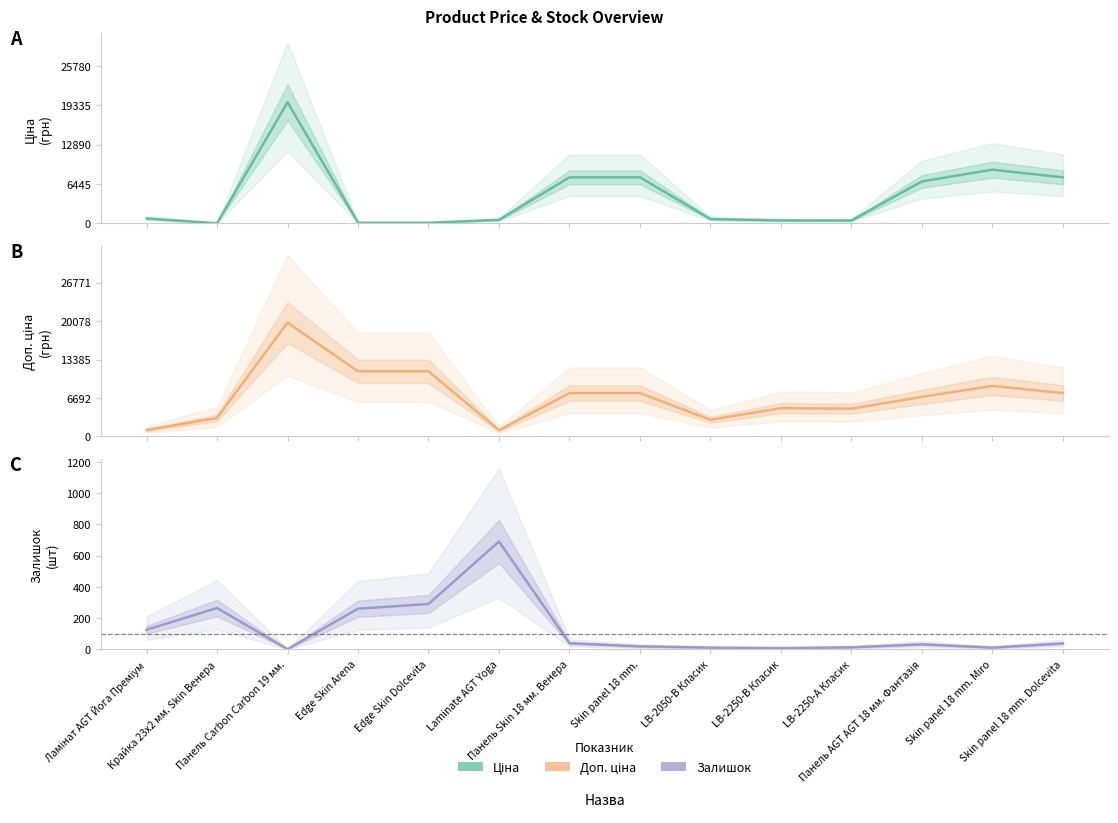

Reading right to left, extract all data points from this chart.

Ціна: Skin panel 18 mm. Dolcevita=7545.9	Skin panel 18 mm. Miro=8797.6	Панель AGT AGT 18 мм. Фантазія=6879.5	LB-2250-А Класик=482.1	LB-2250-В Класик=491.7	LB-2050-В Класик=719.6	Skin panel 18 mm.=7545.9	Панель Skin 18 мм. Венера=7545.9	Laminate AGT Yoga=586.0	Edge Skin Dolcevita=113.3	Edge Skin Arena=113.3	Панель Carbon Carbon 19 мм.=19831.1	Крайка 23x2 мм. Skin Венера=32.0	Ламінат AGT Йога Преміум=813.0
Доп. ціна: Skin panel 18 mm. Dolcevita=7545.9	Skin panel 18 mm. Miro=8797.6	Панель AGT AGT 18 мм. Фантазія=6879.5	LB-2250-А Класик=4821.4	LB-2250-В Класик=4917.4	LB-2050-В Класик=2878.5	Skin panel 18 mm.=7545.9	Панель Skin 18 мм. Венера=7545.9	Laminate AGT Yoga=1074.5	Edge Skin Dolcevita=11334.0	Edge Skin Arena=11334.0	Панель Carbon Carbon 19 мм.=19831.1	Крайка 23x2 мм. Skin Венера=3205.0	Ламінат AGT Йога Преміум=1101.8
Залишок: Skin panel 18 mm. Dolcevita=38.0	Skin panel 18 mm. Miro=11.0	Панель AGT AGT 18 мм. Фантазія=32.0	LB-2250-А Класик=13.0	LB-2250-В Класик=8.0	LB-2050-В Класик=11.0	Skin panel 18 mm.=19.0	Панель Skin 18 мм. Венера=39.0	Laminate AGT Yoga=690.0	Edge Skin Dolcevita=290.0	Edge Skin Arena=260.0	Панель Carbon Carbon 19 мм.=1.0	Крайка 23x2 мм. Skin Венера=264.0	Ламінат AGT Йога Преміум=125.0